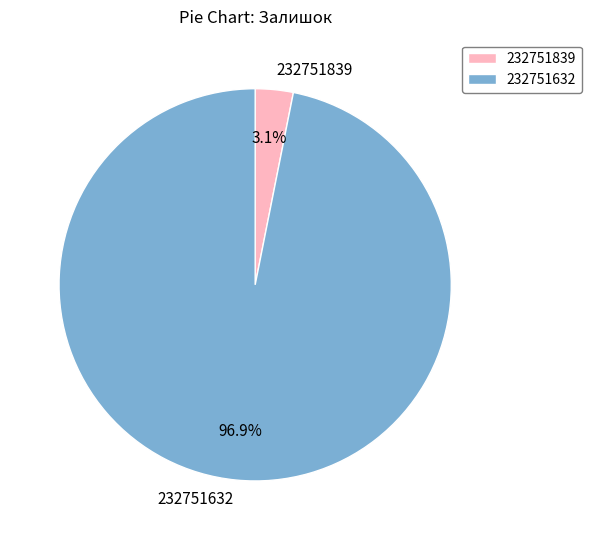

Is it true that 232751632 is 97% of the pie?

True